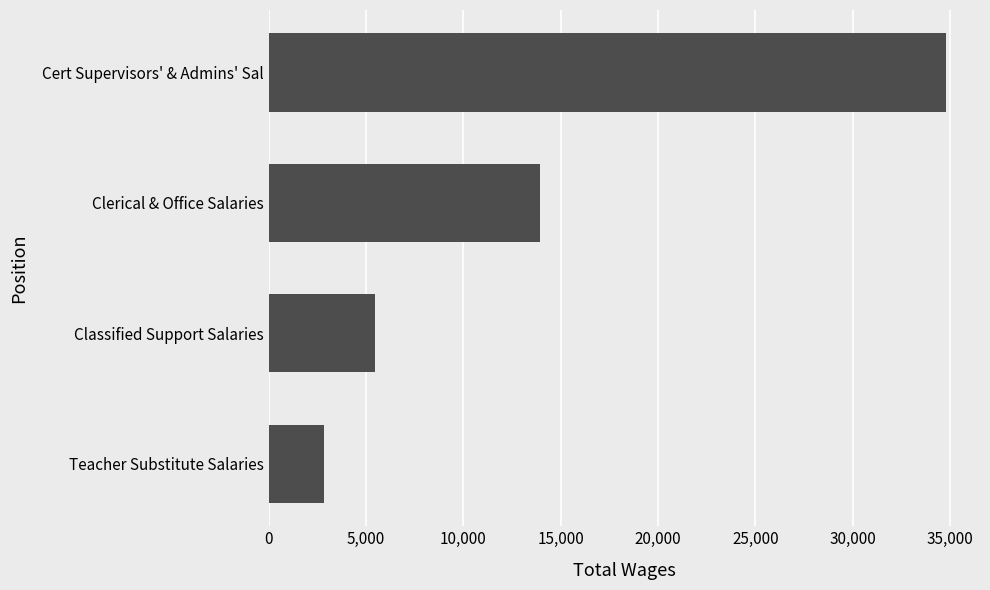

What is the value of the 2nd bar from the top?

13921